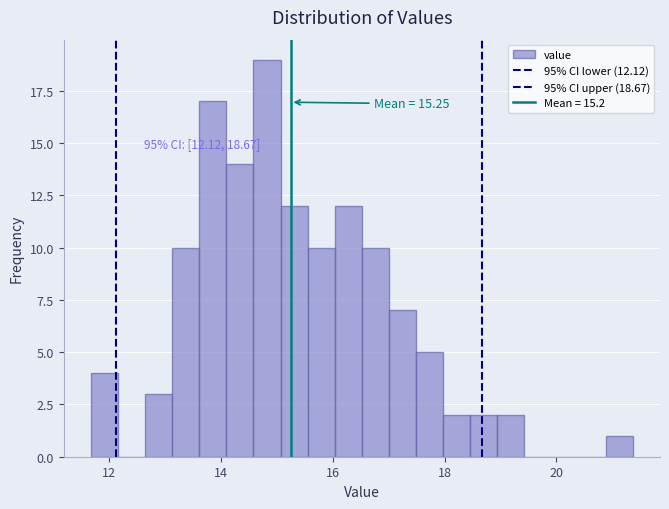

Read against the x-axis, roughly where is the centre of the tallest bar?

14.8